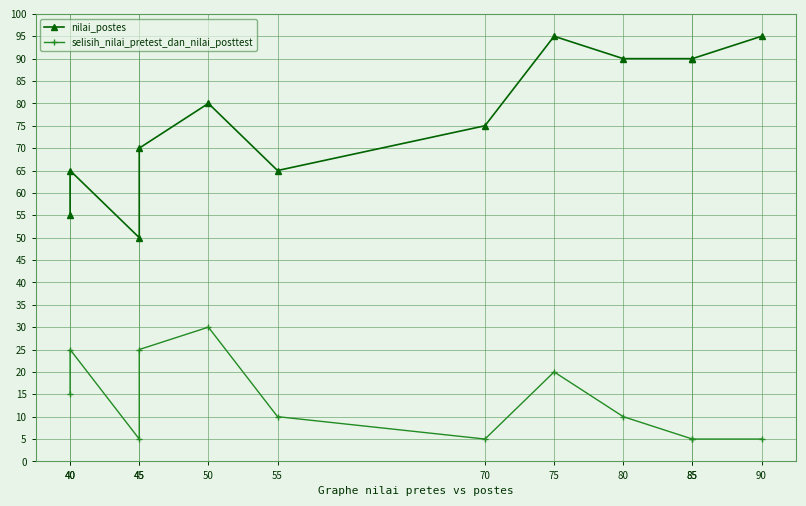

Which label corresponds to the smallest value in the chart?

45